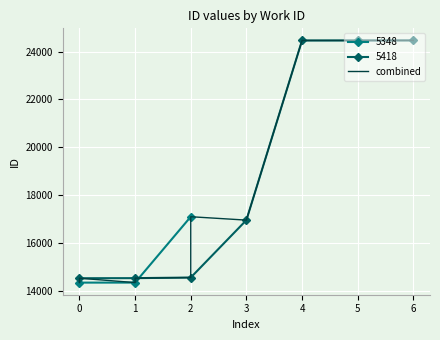

What is the value of the 5348 point at the 2nd from the left?

14339